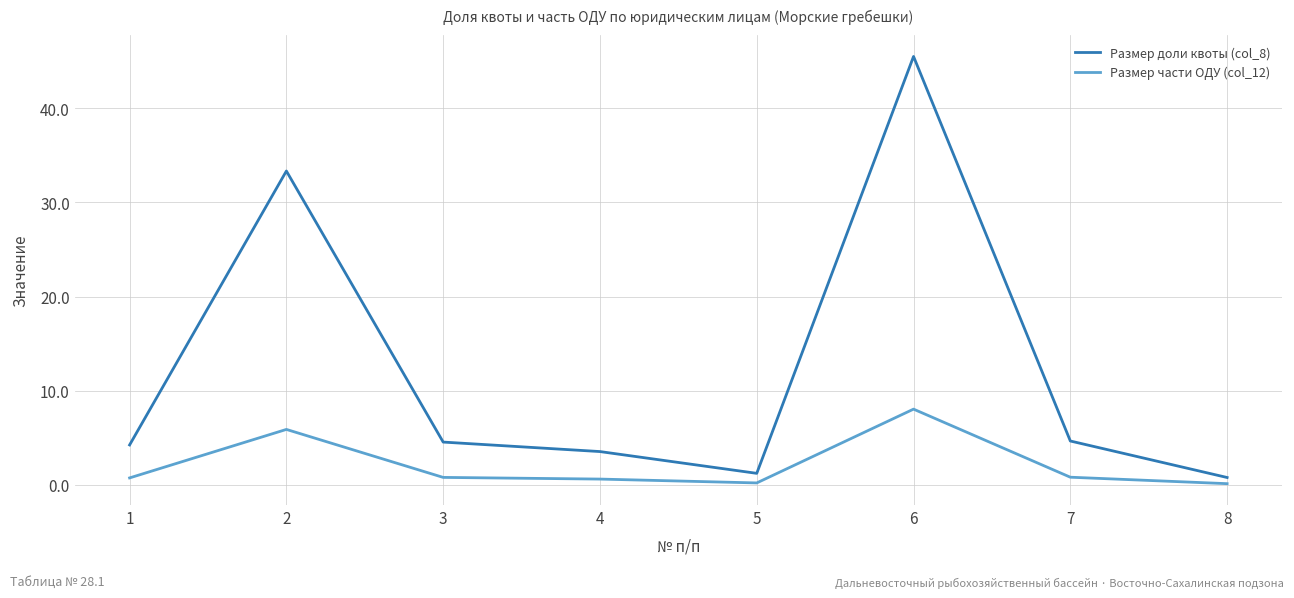

How many values in the Размер доли квоты (col_8) series exceed 4?

5